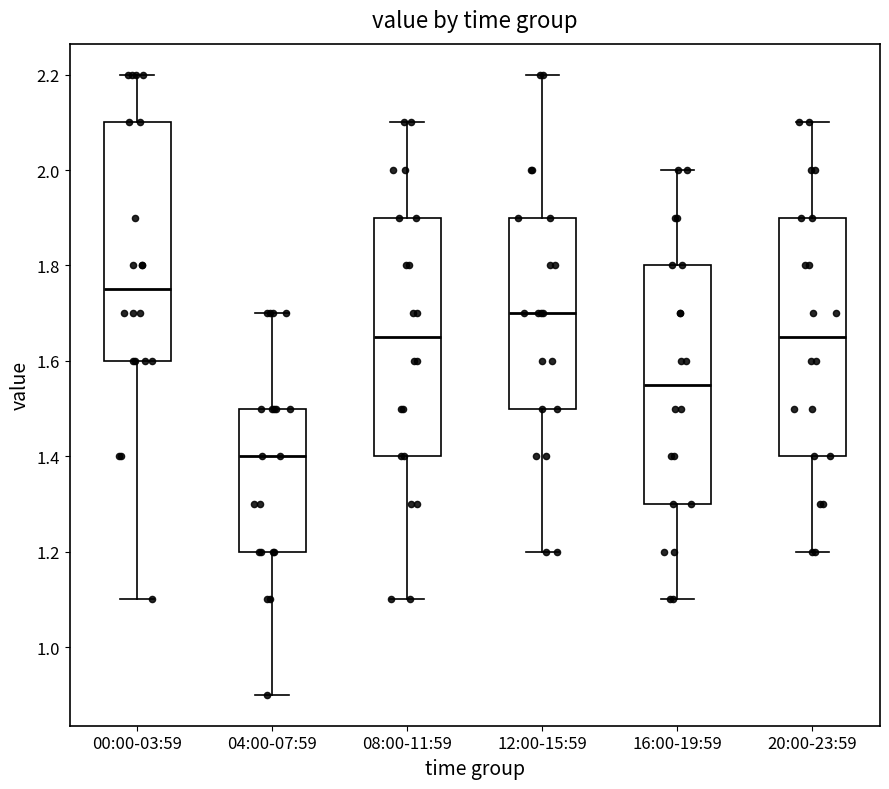

Reading left to right, read every box against the y-axis: the position of its median line, the range the box covers, and the ends of its whiskers. The values are not printed on the chart, so give them approximately, as read against the axis.

00:00-03:59: median 1.76, box 1.60 to 2.10, whiskers 1.10 to 2.20
04:00-07:59: median 1.40, box 1.20 to 1.50, whiskers 0.90 to 1.70
08:00-11:59: median 1.66, box 1.40 to 1.90, whiskers 1.10 to 2.10
12:00-15:59: median 1.70, box 1.50 to 1.90, whiskers 1.20 to 2.20
16:00-19:59: median 1.56, box 1.30 to 1.80, whiskers 1.10 to 2.00
20:00-23:59: median 1.66, box 1.40 to 1.90, whiskers 1.20 to 2.10